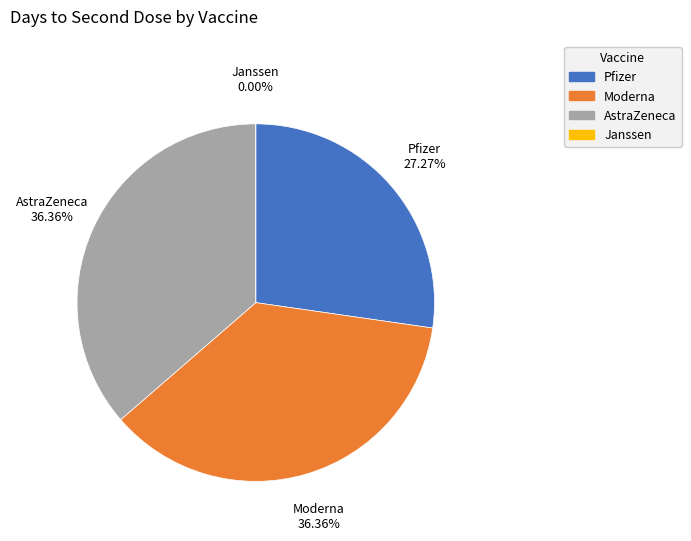

How many slices are in this pie chart?

4